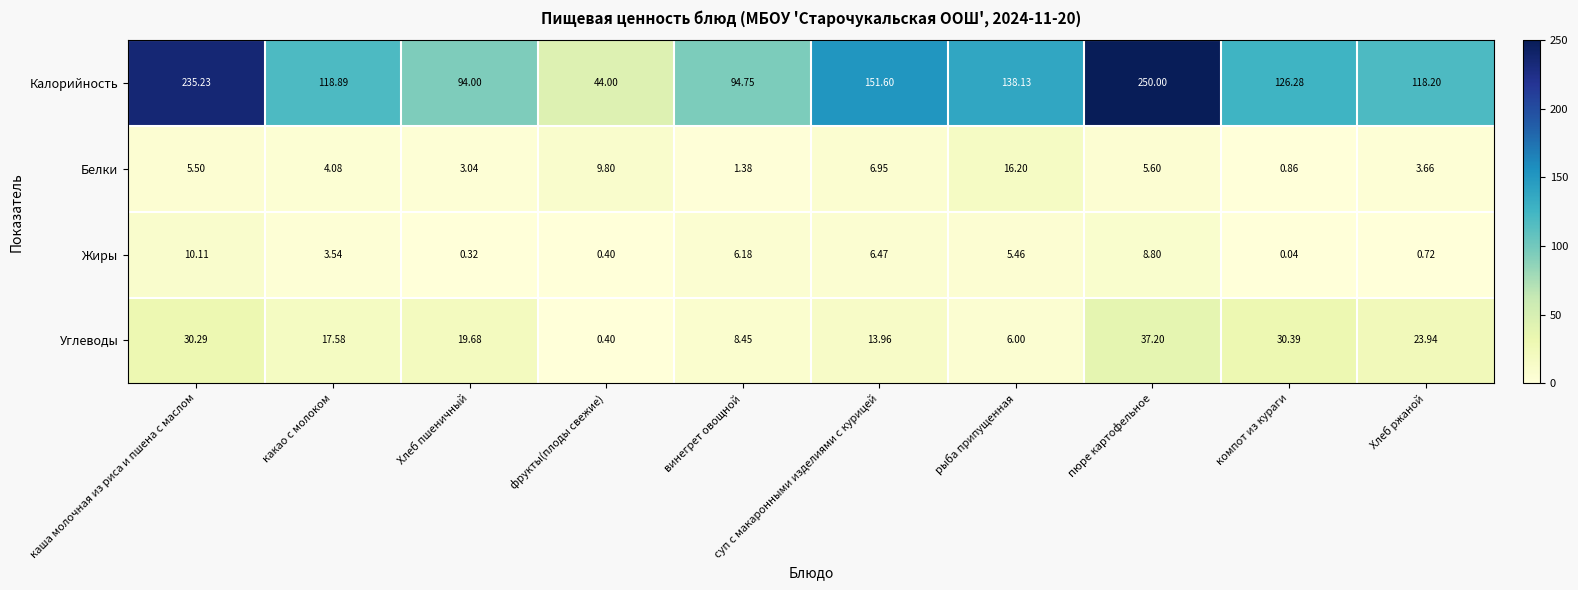

Which category has the highest value across all series?

пюре картофельное